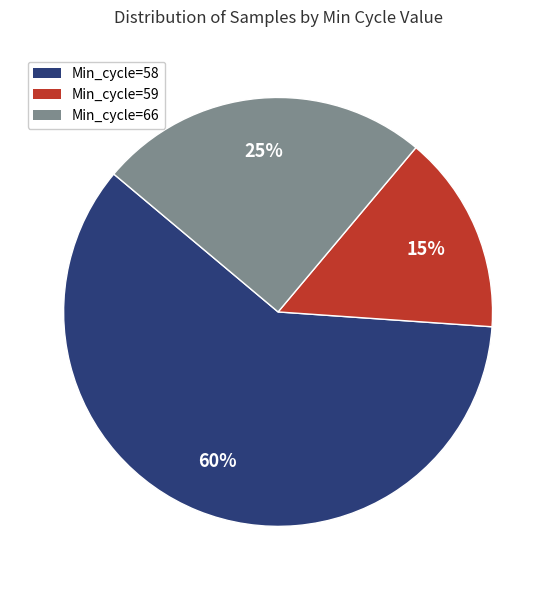

Which has a higher value, Min_cycle=66 or Min_cycle=59?

Min_cycle=66